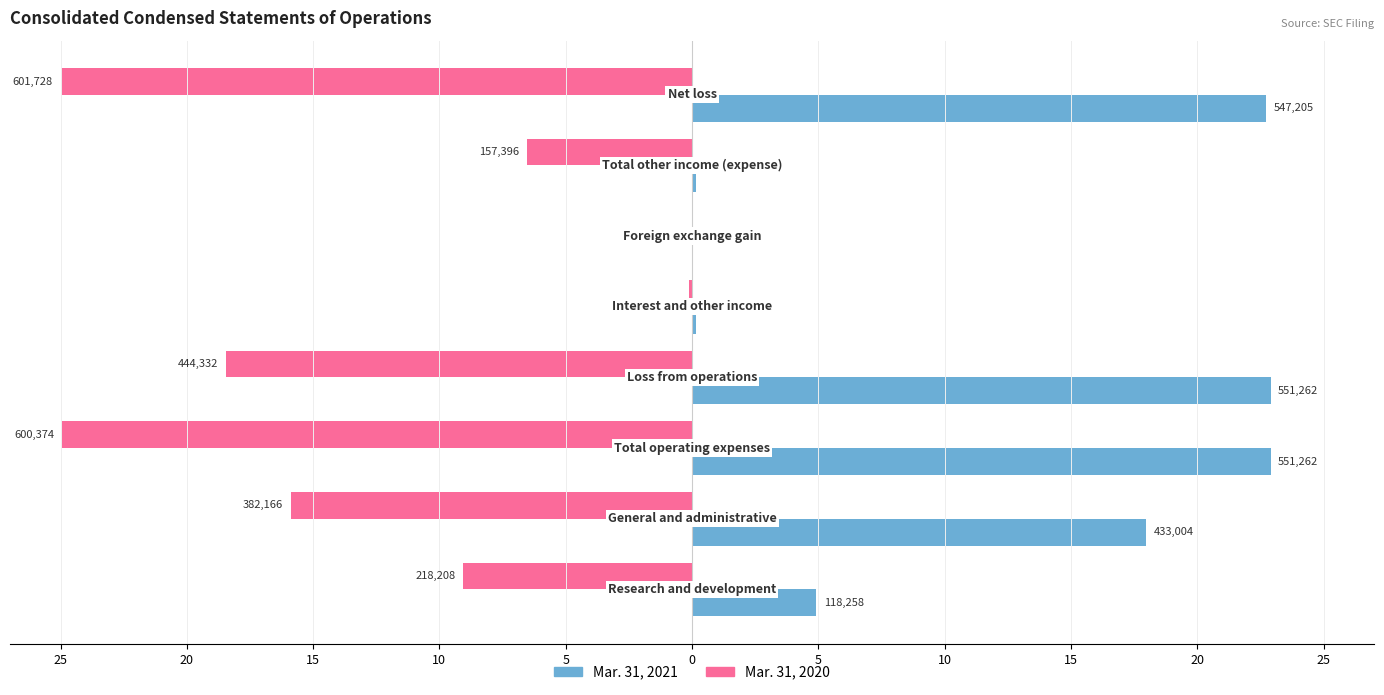

At how many categories does at least one series exceed 20?

3